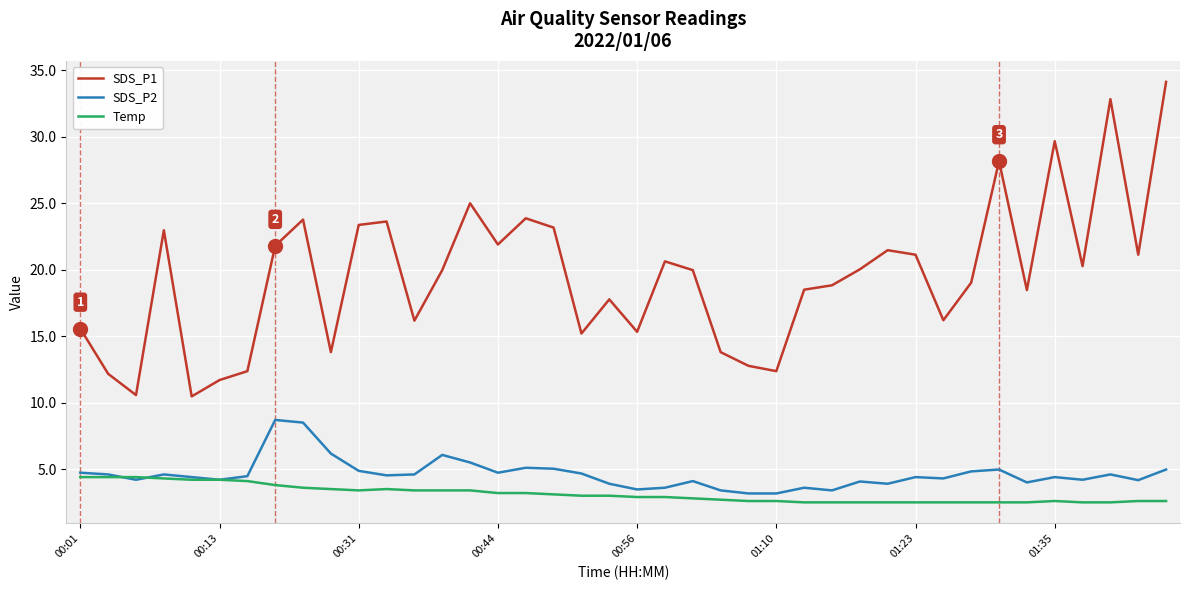

Which series has the largest total across all categories?

SDS_P1